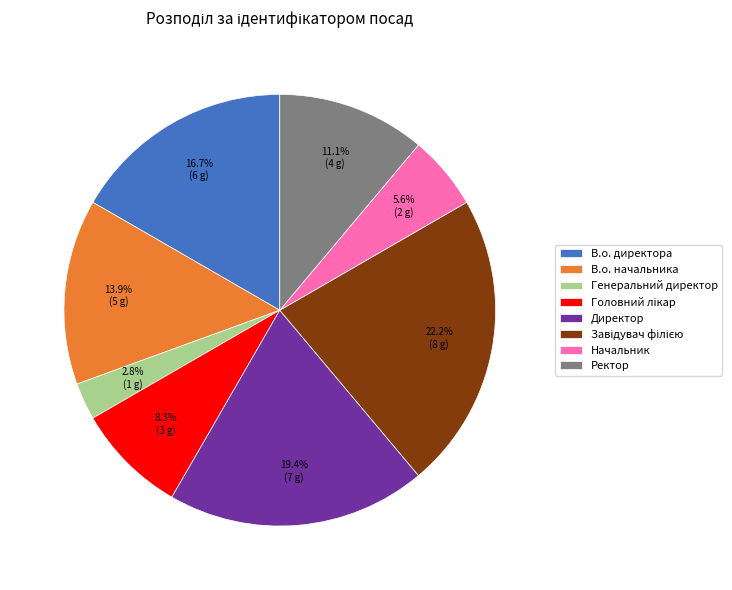

Combined, do В.о. начальника and Начальник account for over 50%?

No